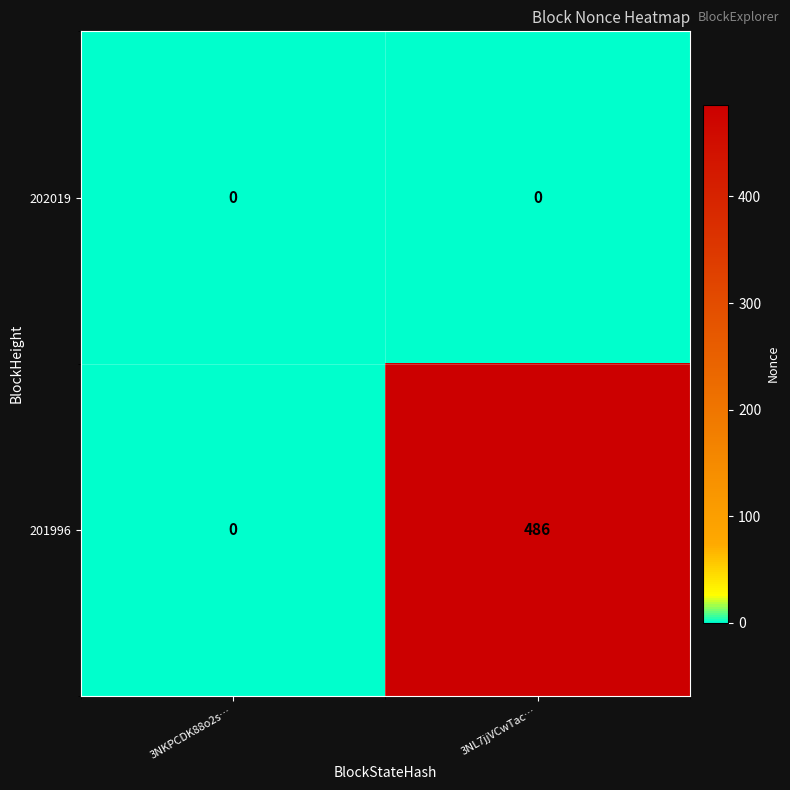

At which category is the sum across all series the highest?

3NL7jjVCwTac…